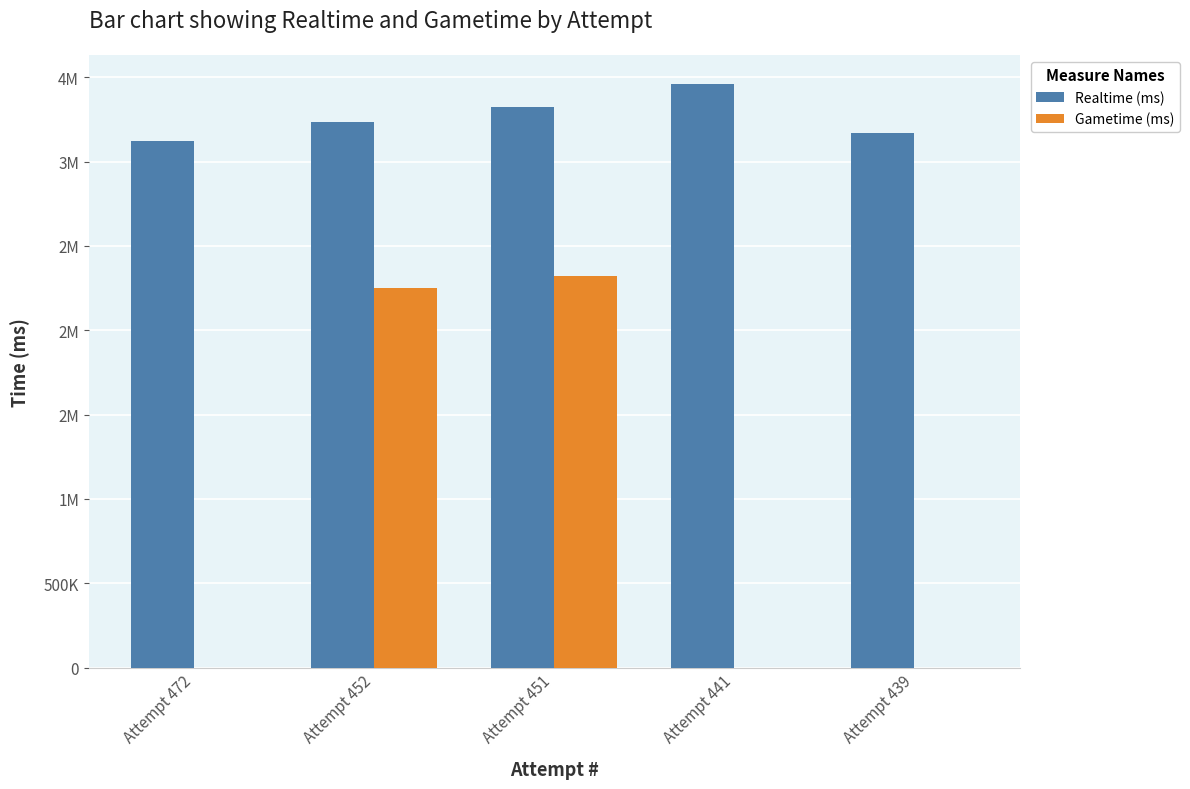

True or false: Realtime (ms) has a value of 5239039 at Attempt 452.

False